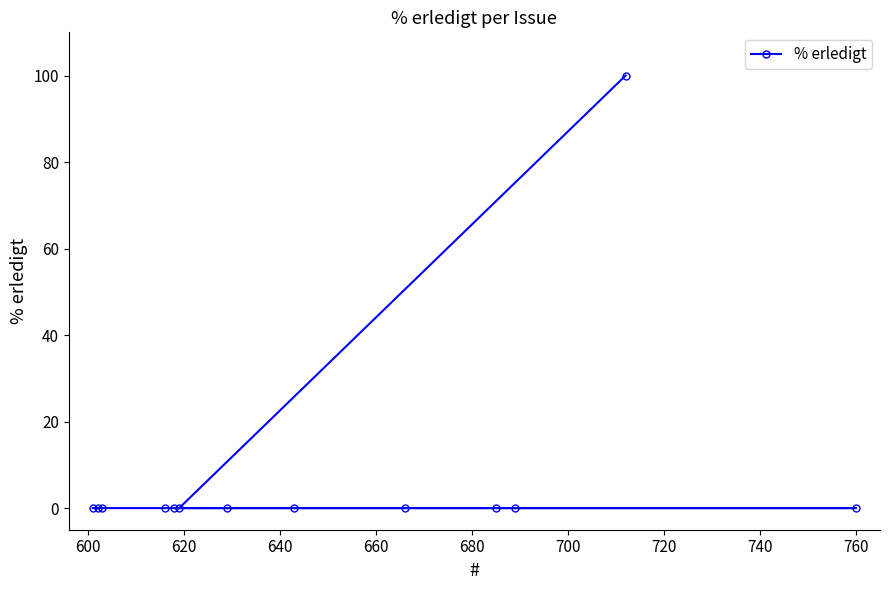

What is the difference between the maximum and minimum values?

100